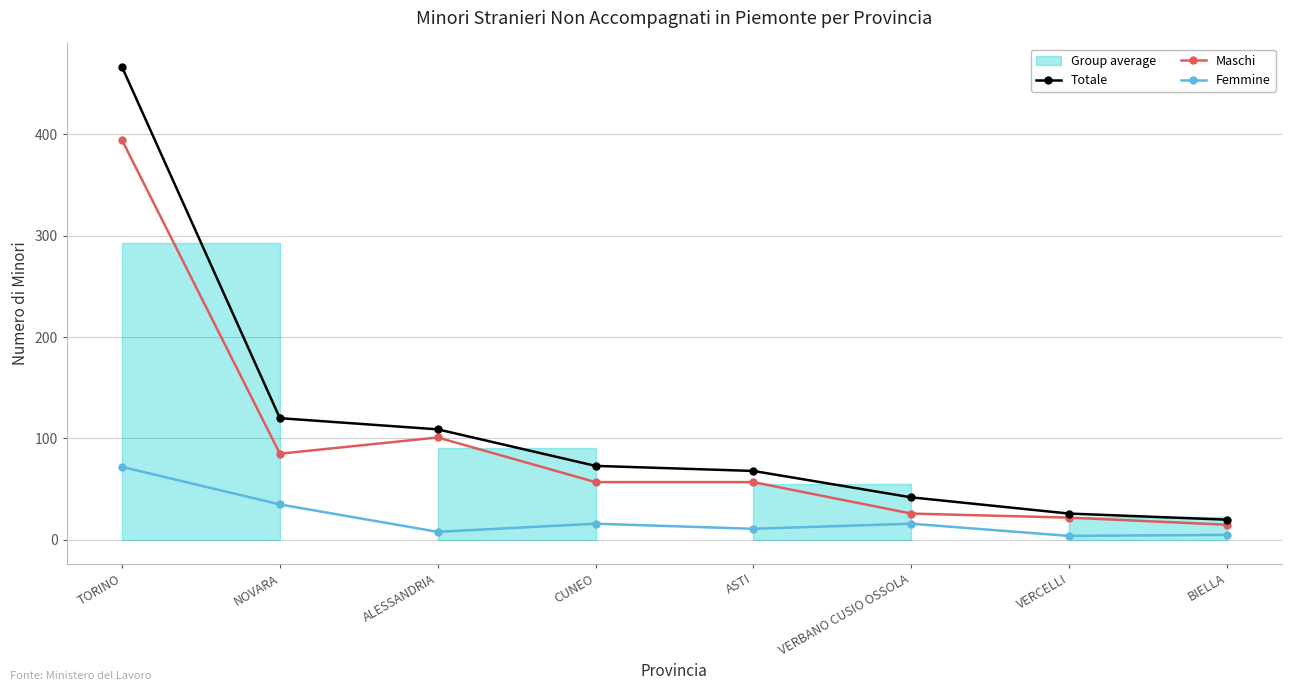

True or false: Totale and Maschi cross at least once.

False